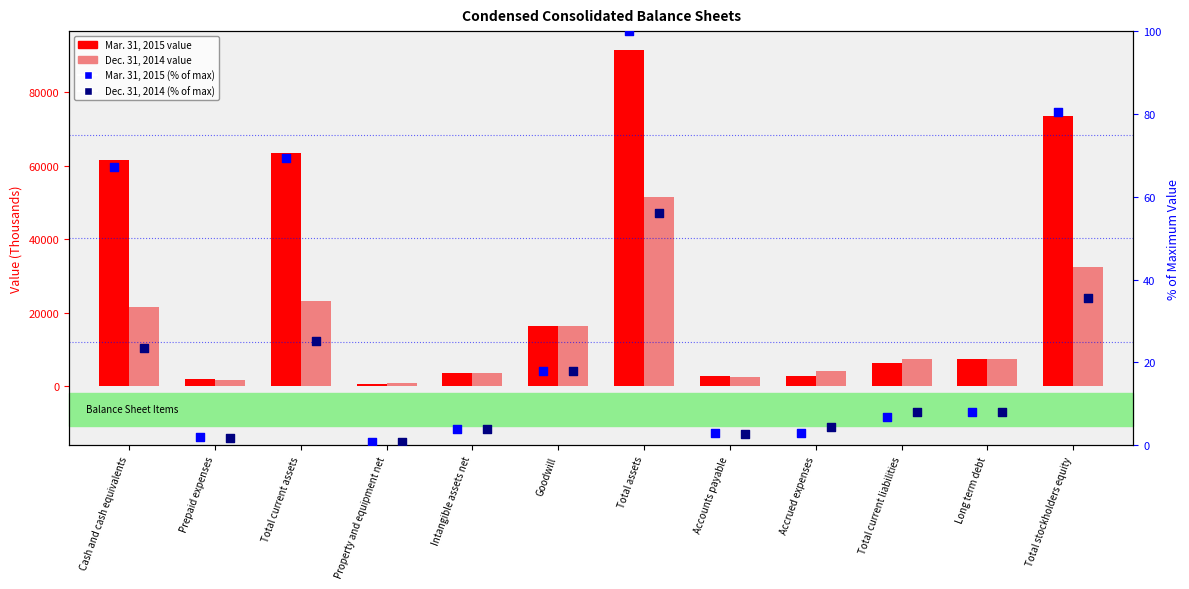

Which series contains the highest Y value?

Mar. 31, 2015